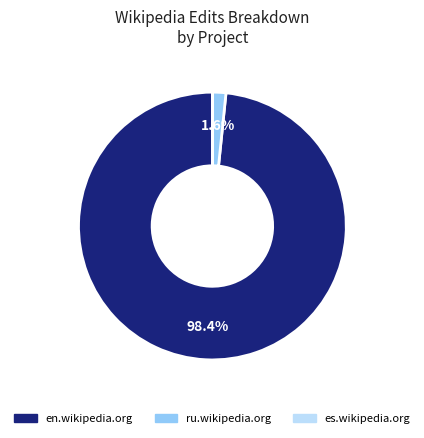

Which slice is the largest?

en.wikipedia.org